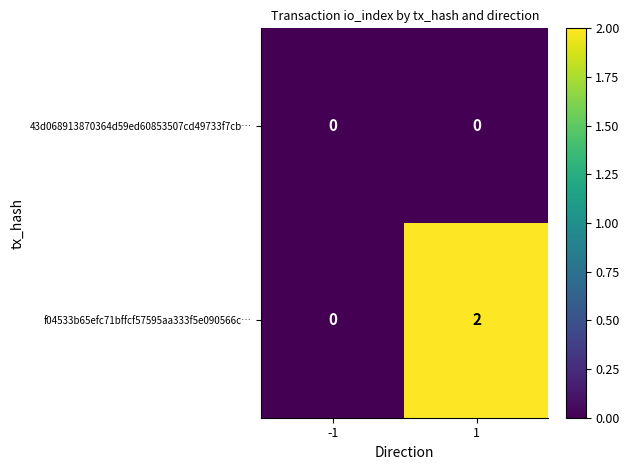

List the series in order of their overall mean, lowest first.

43d068913870364d59ed60853507cd49733f7cb…, f04533b65efc71bffcf57595aa333f5e090566c…